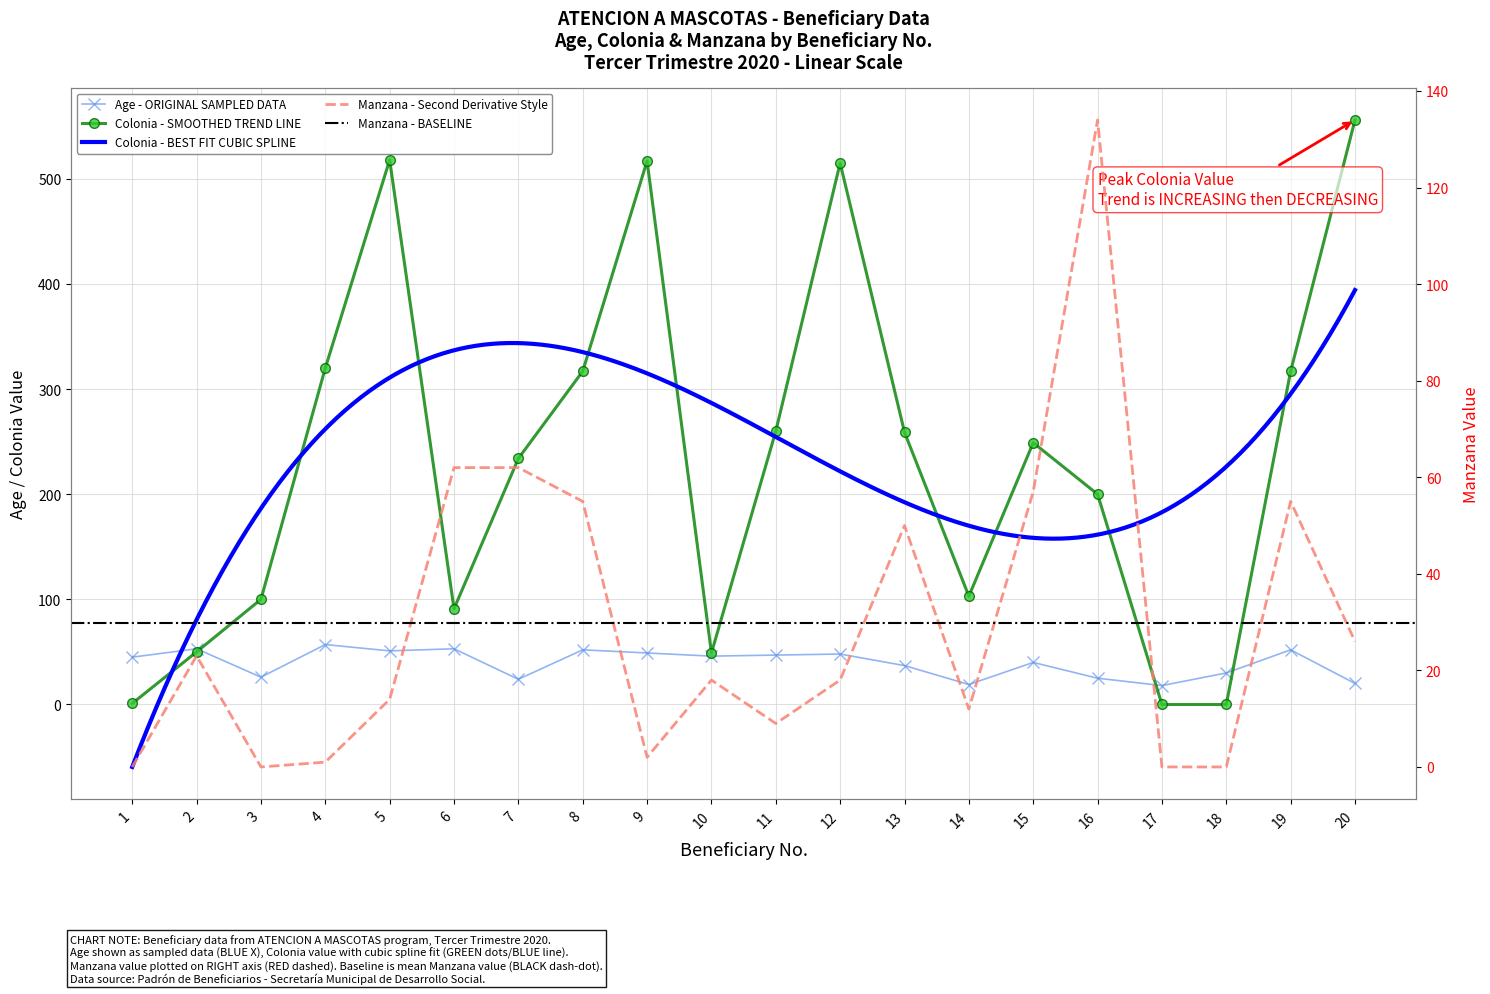

What are all the series names shown in the legend?

Age, Colonia, Manzana